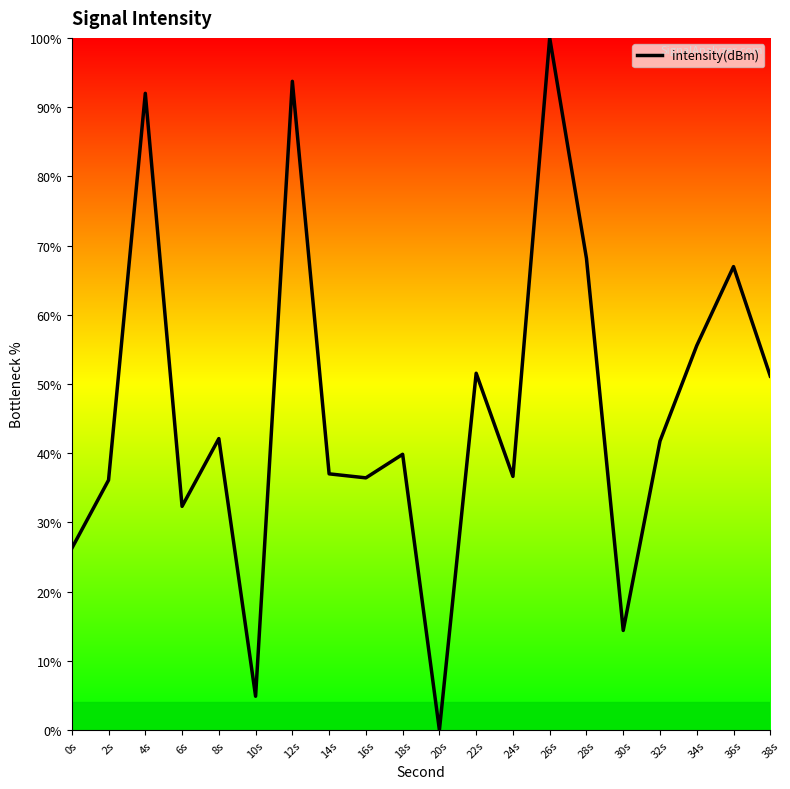

What position from the left is 30s?

16